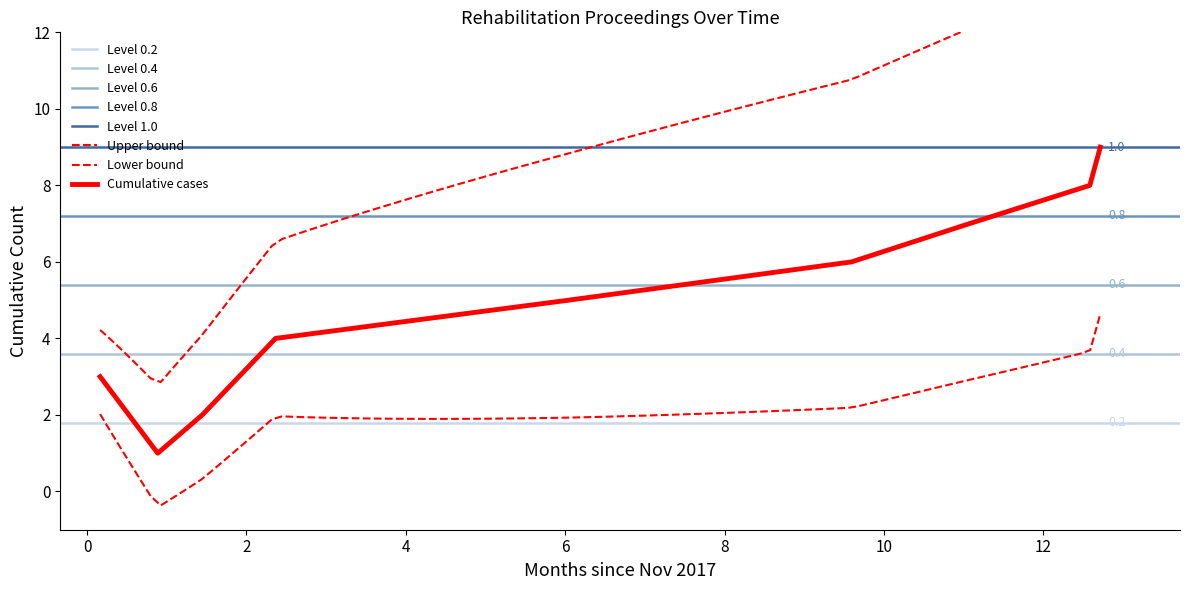

What is the value of the 5th point from the left?

5